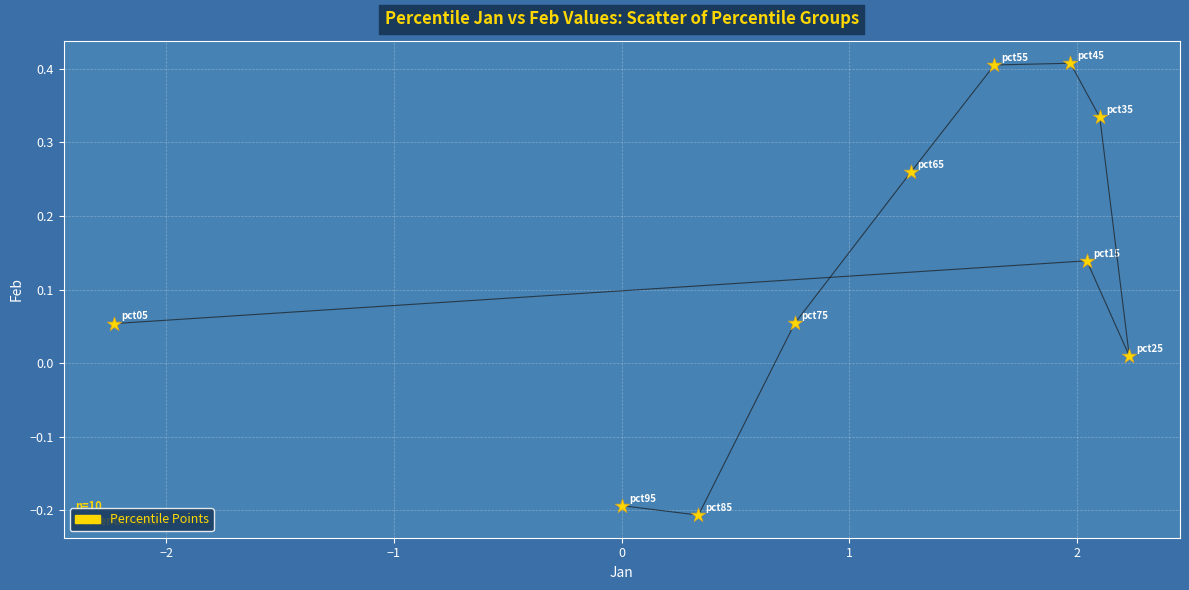

What is the range of X values (max minus min)?

4.5